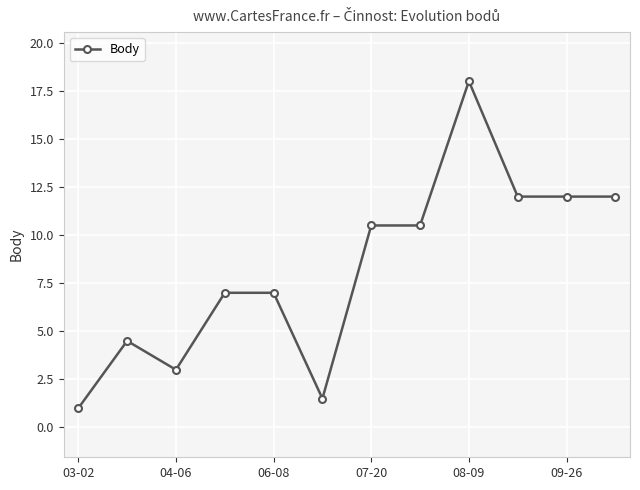

What is the difference between the maximum and minimum values?

17.0